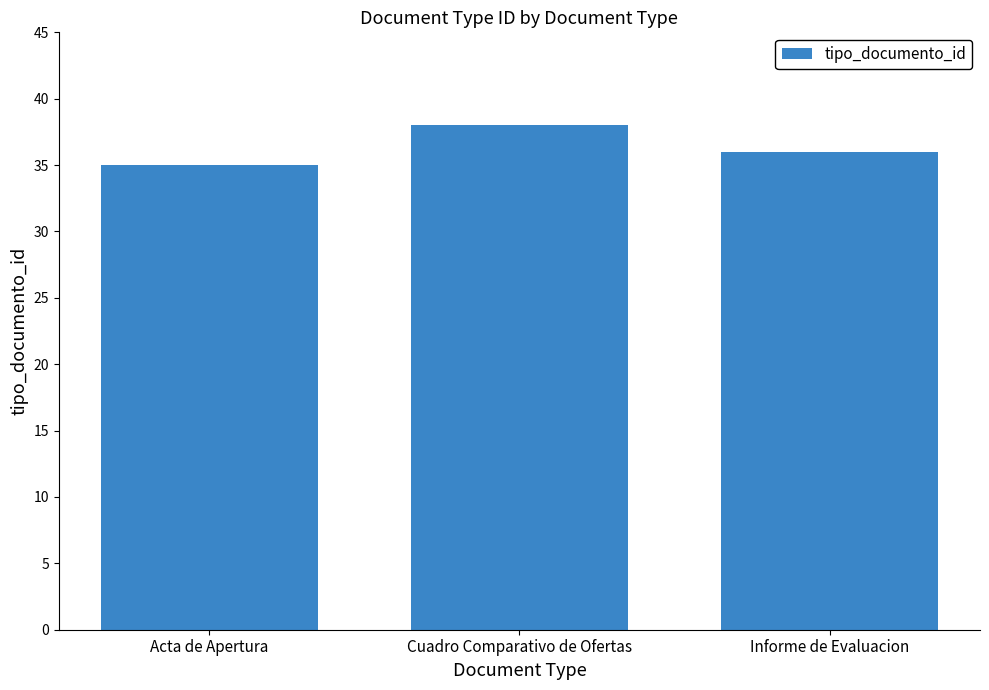

The value at Informe de Evaluacion is 36. True or false?

True